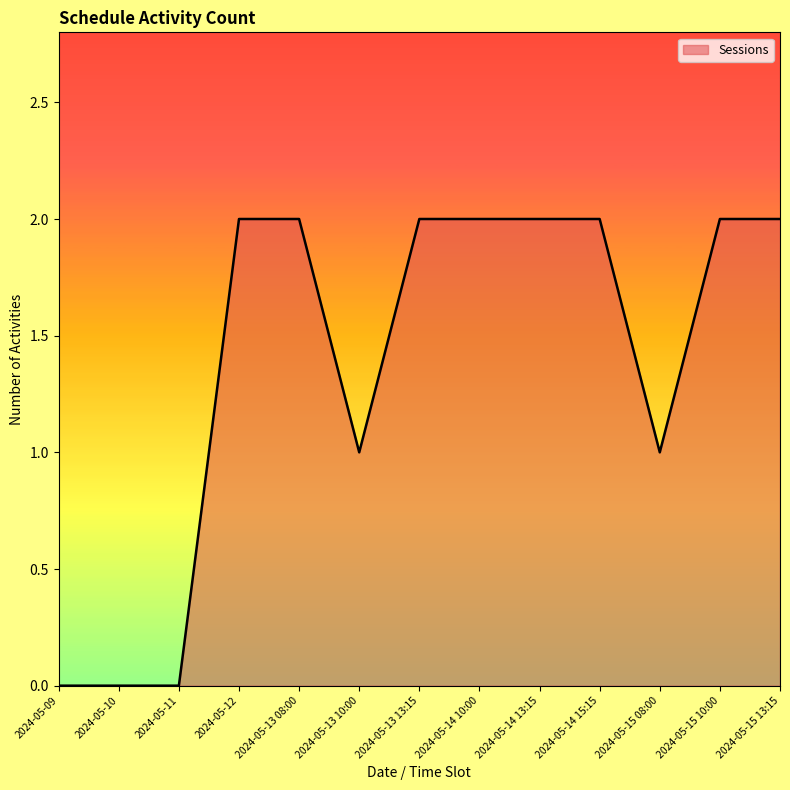

How many lines are shown in the chart?

1